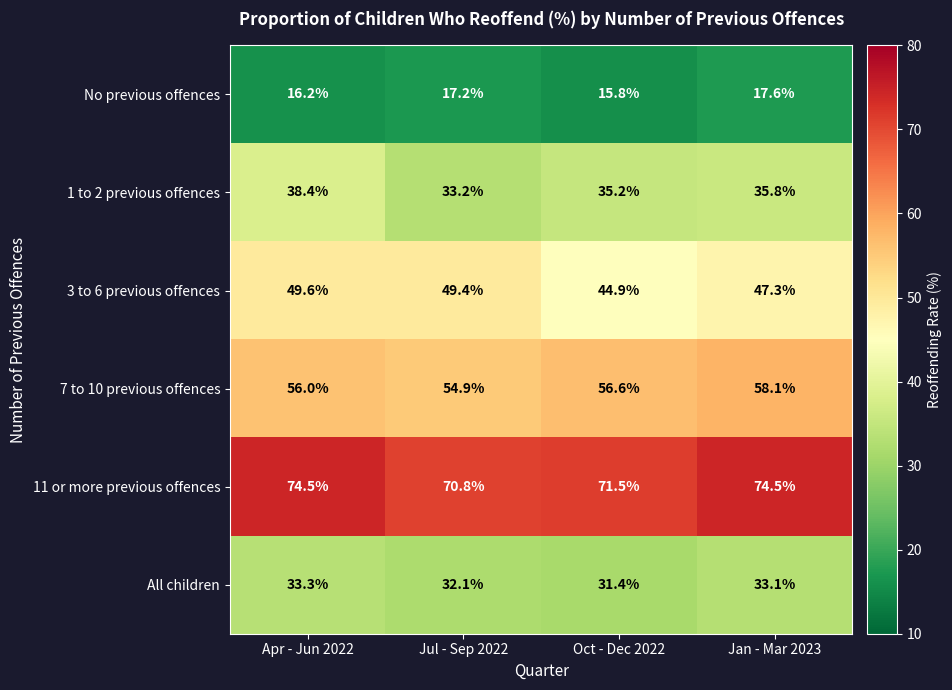

At which category is the sum across all series the highest?

Apr - Jun 2022